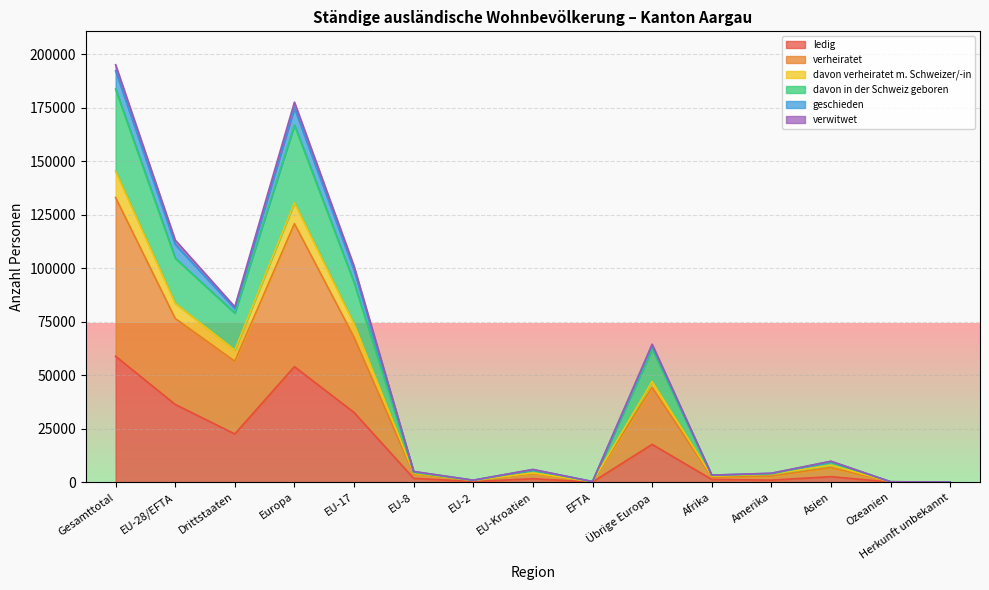

What is the sum of the verwitwet values at EU-17 and Übrige Europa?

165385